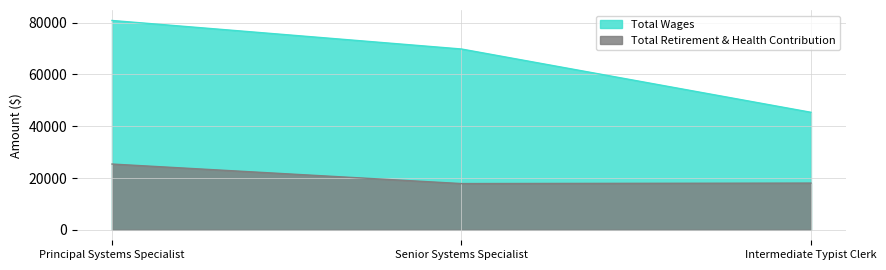

What are all the series names shown in the legend?

Total Wages, Total Retirement & Health Contribution